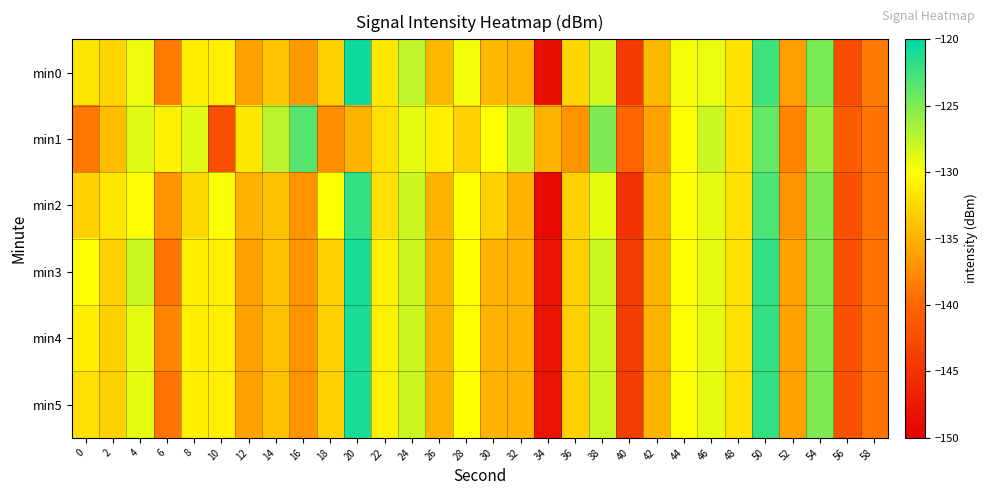

Which has a higher value, 10 or 42?

10